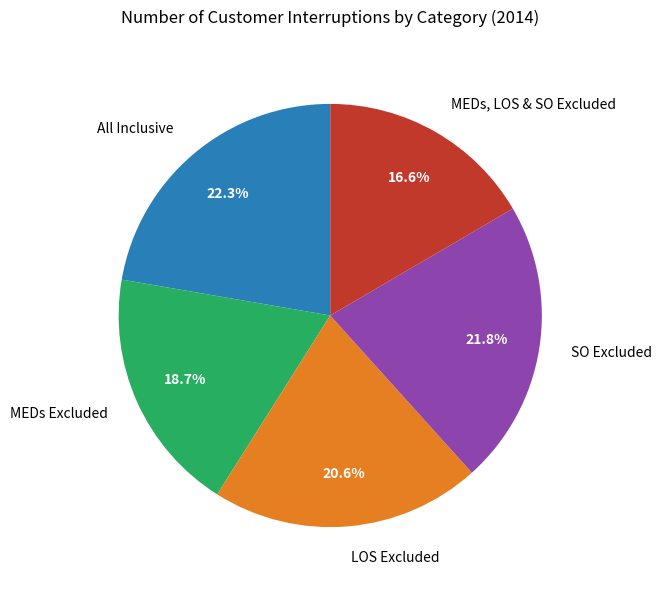

Which category has the smallest portion of the pie?

MEDs, LOS & SO Excluded